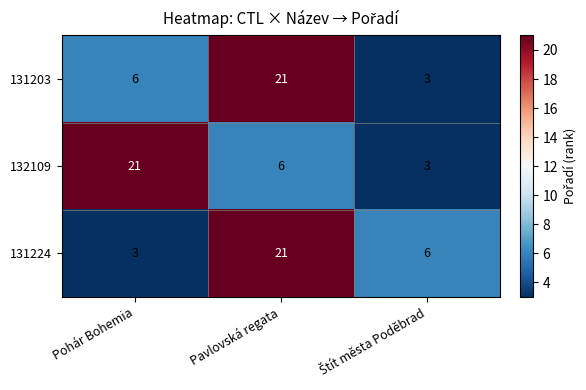

Reading left to right, list all the values displayed in this chart.

131203: 6	21	3
132109: 21	6	3
131224: 3	21	6